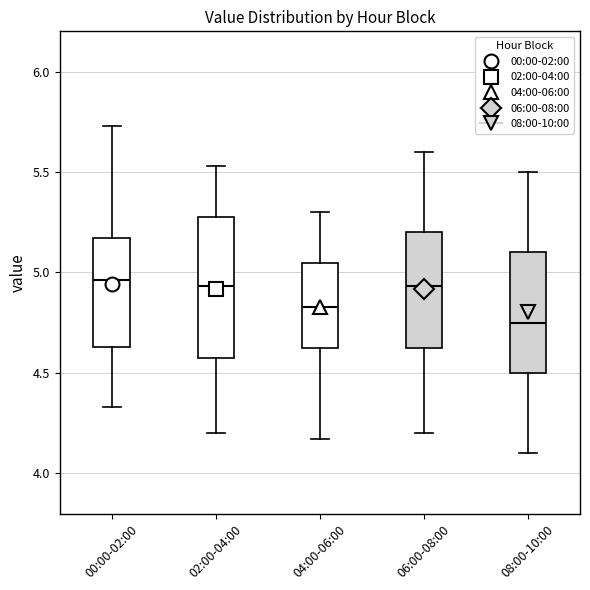

Reading left to right, read every box against the y-axis: the position of its median line, the range the box covers, and the ends of its whiskers. The values are not printed on the chart, so give them approximately, as read against the axis.

00:00-02:00: median 4.95, box 4.65 to 5.15, whiskers 4.35 to 5.75
02:00-04:00: median 4.95, box 4.60 to 5.30, whiskers 4.20 to 5.55
04:00-06:00: median 4.85, box 4.60 to 5.05, whiskers 4.15 to 5.30
06:00-08:00: median 4.95, box 4.60 to 5.20, whiskers 4.20 to 5.60
08:00-10:00: median 4.75, box 4.50 to 5.10, whiskers 4.10 to 5.50